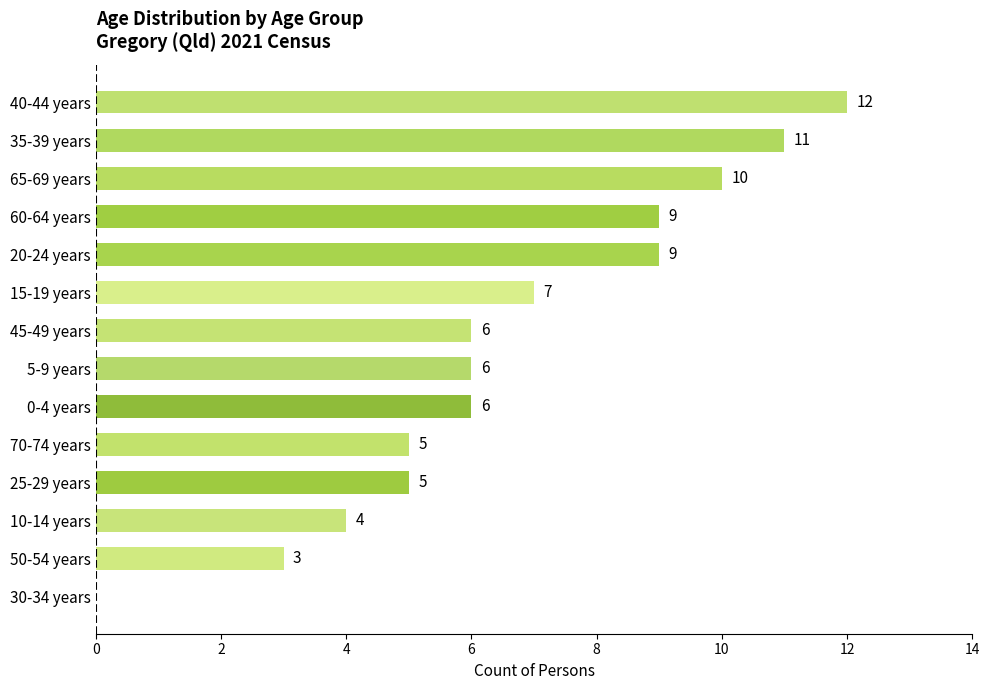

Which has a higher value, 5-9 years or 40-44 years?

40-44 years